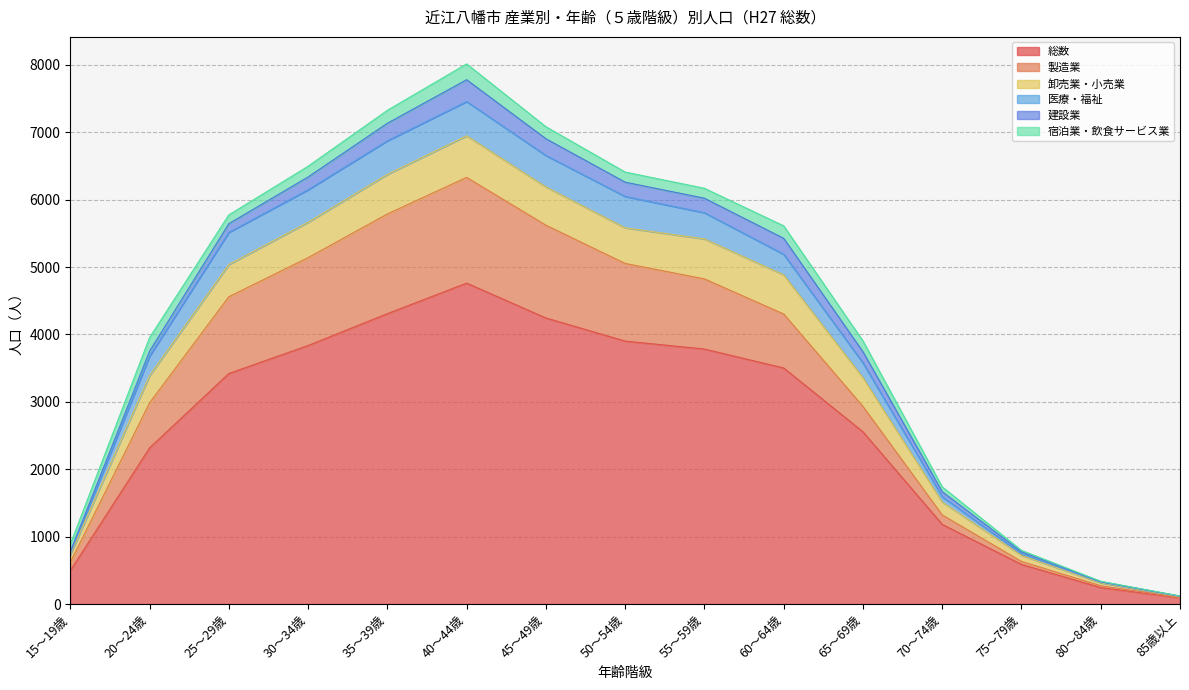

What is the maximum value for 総数?

4762